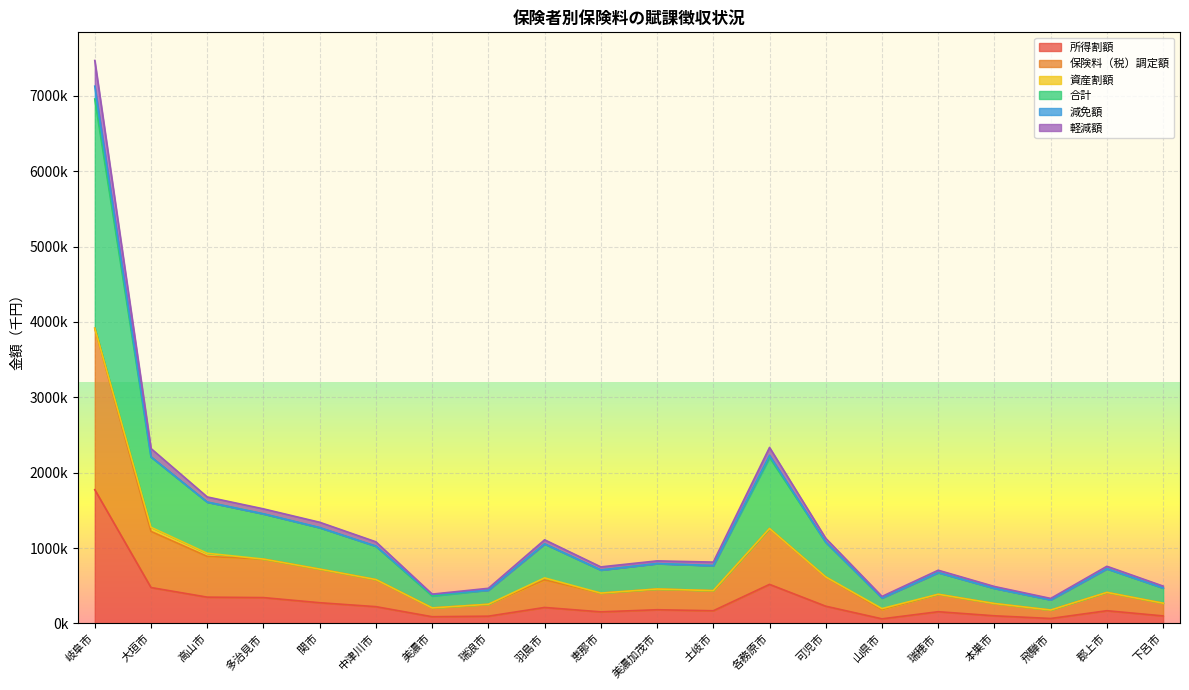

Does the chart display data point markers on the line(s)?

No